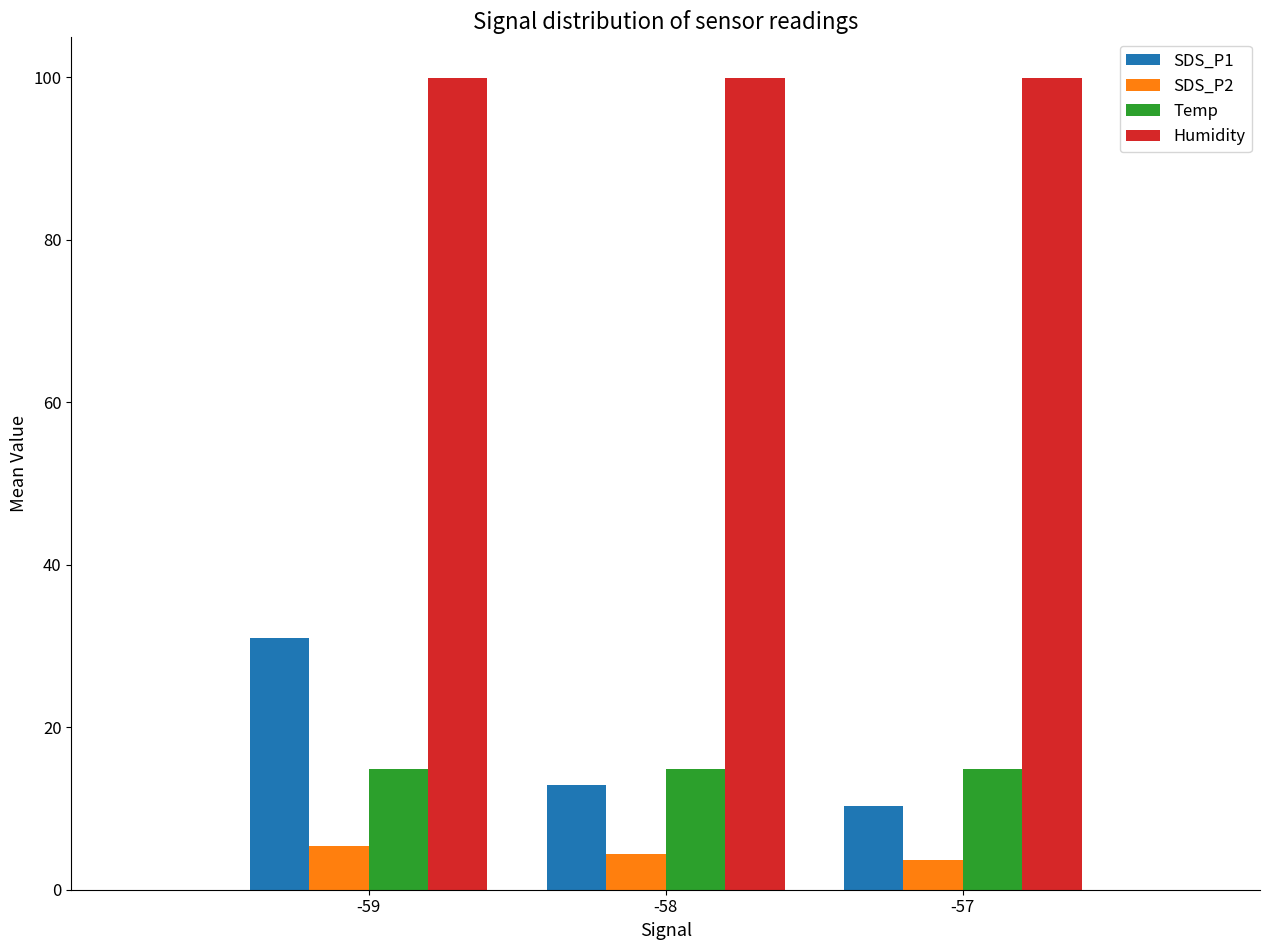

What are all the series names shown in the legend?

SDS_P1, SDS_P2, Temp, Humidity